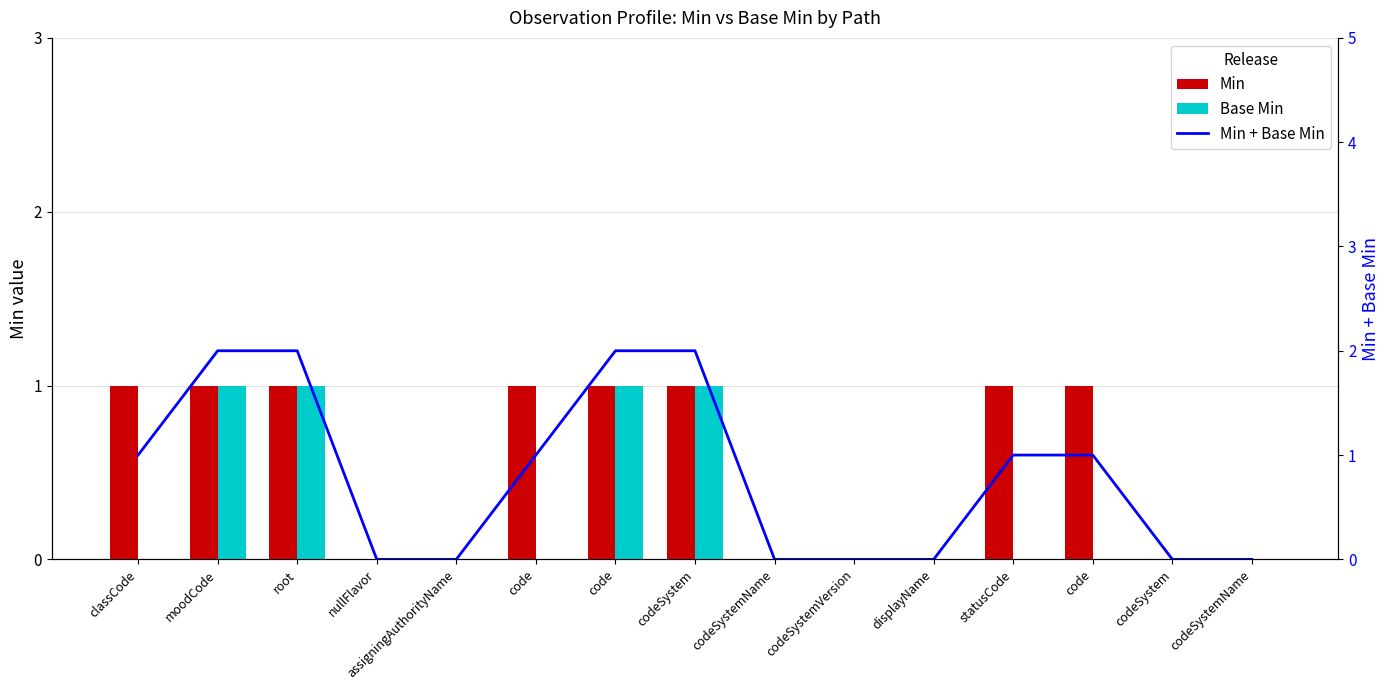

Which series changed the most between displayName and codeSystem?

Min